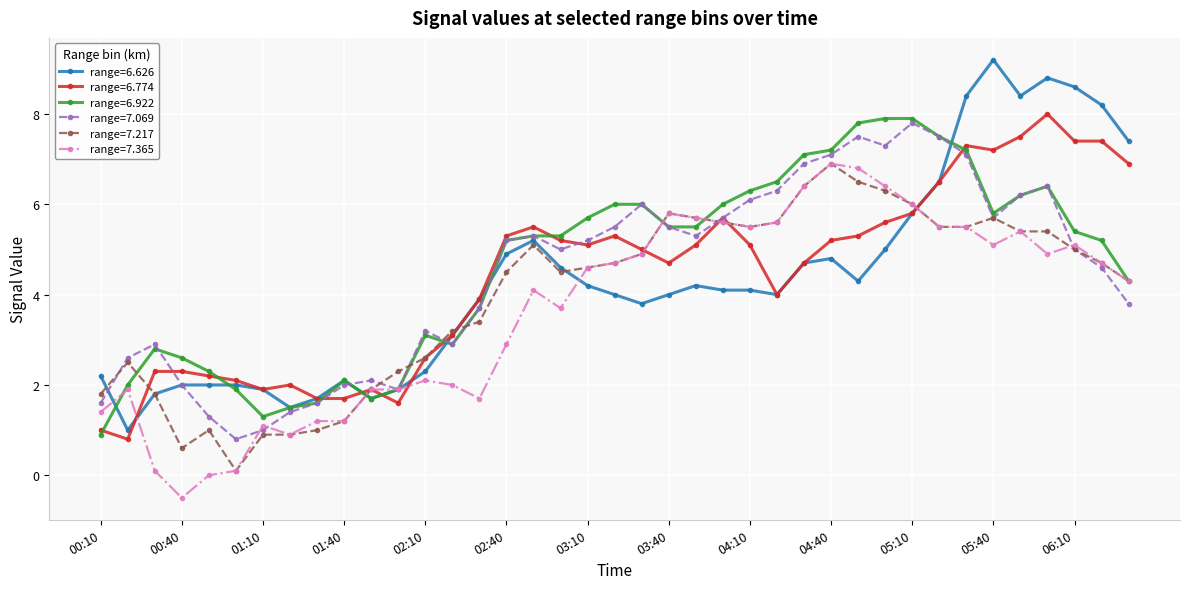

What is the lowest value of the range=6.922 series?

0.9